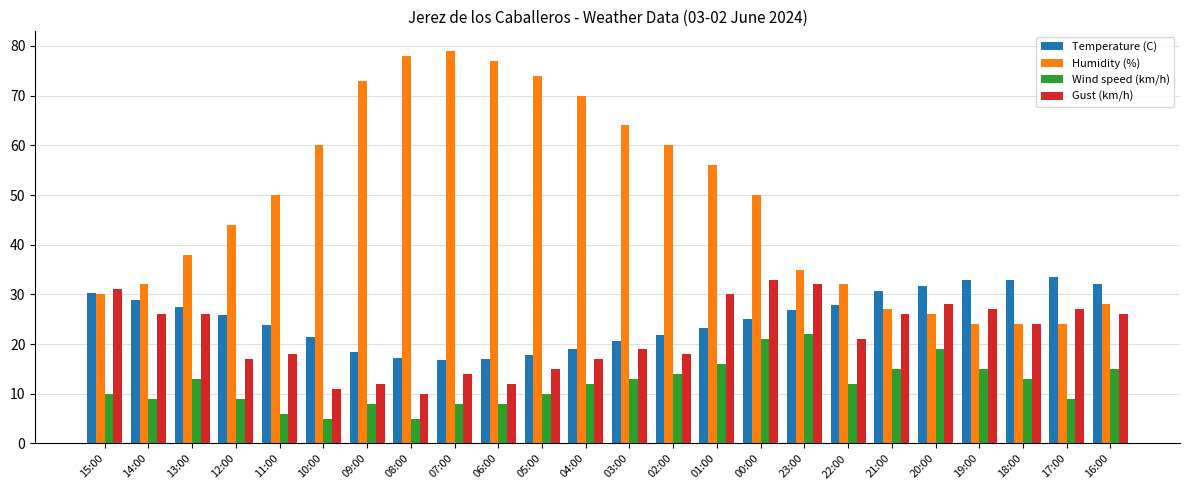

What is the maximum value for Temperature (C)?

33.5